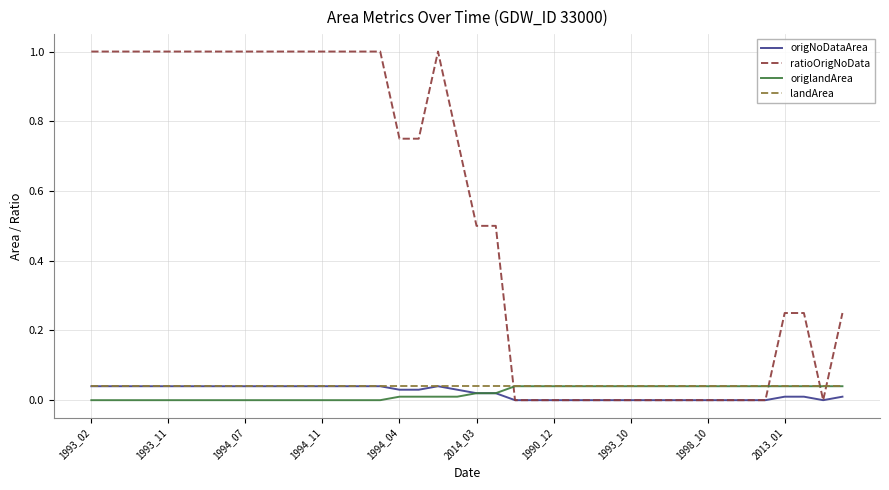

True or false: landArea and ratioOrigNoData cross at least once.

True